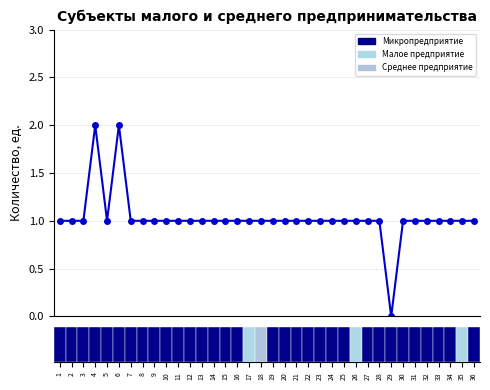

What is the sum of all values?

37